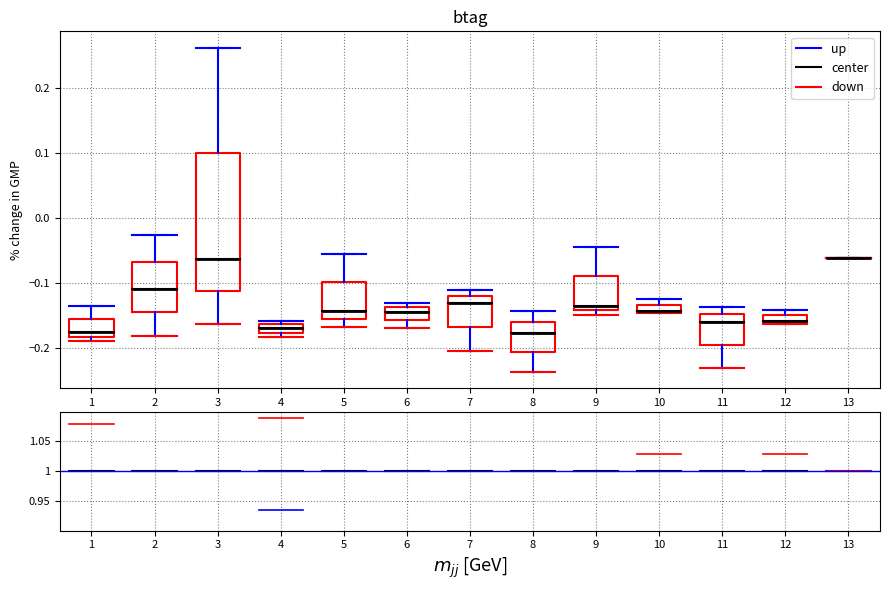

Where does the median line of the box at x = 5 sit on the y-axis? The values are not printed on the chart, so give them approximately, as read against the axis.

-0.14